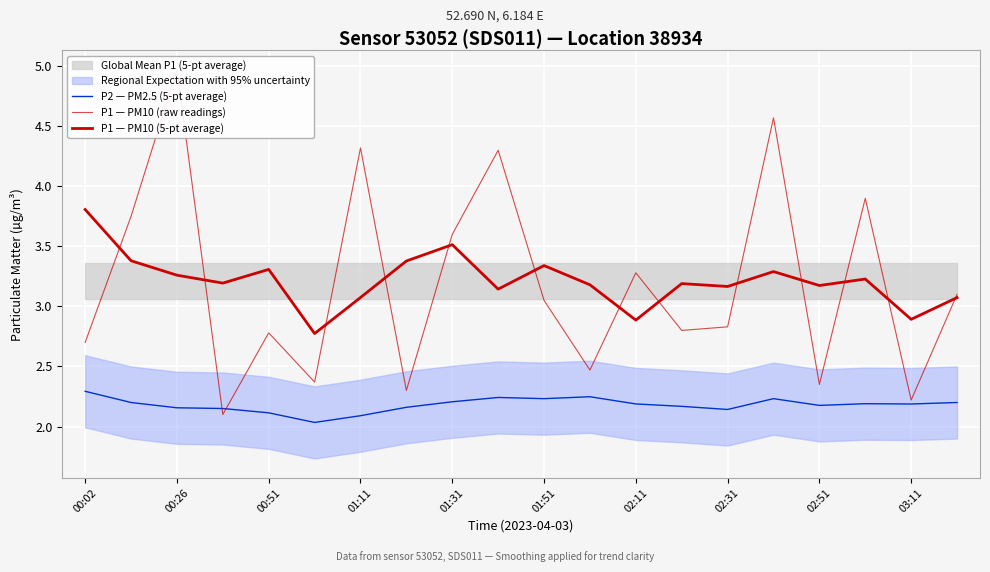

After their last crossing, which series has the higher values: P1 — PM10 (raw readings) or P1 — PM10 (5-pt average)?

P1 — PM10 (raw readings)